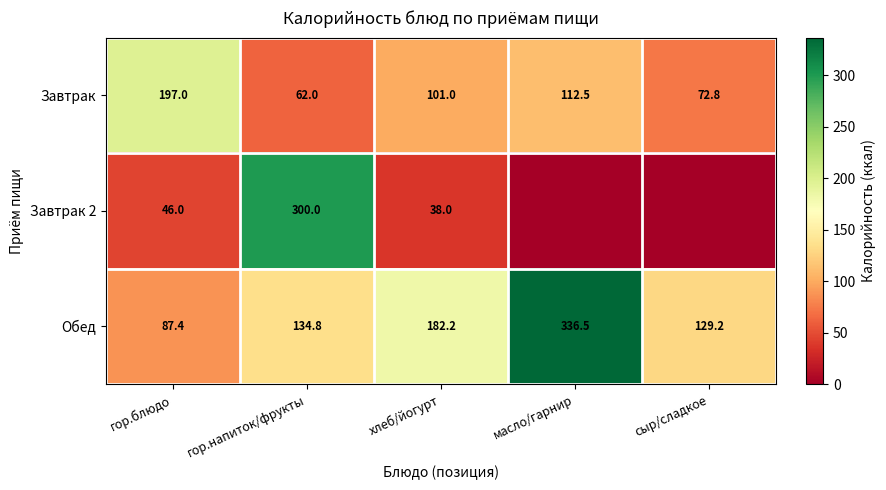

What is the average value of the Обед series?

174.0